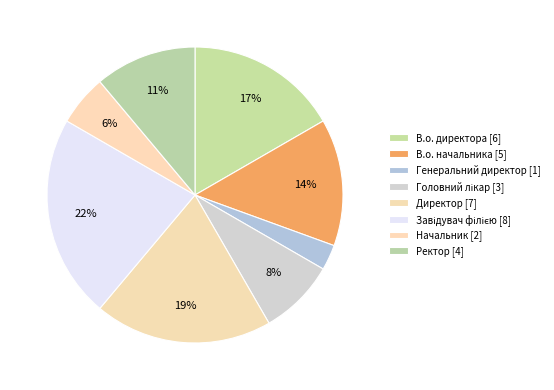

To the nearest percent, what is the combined percentage of Завідувач філією and Генеральний директор?

25%